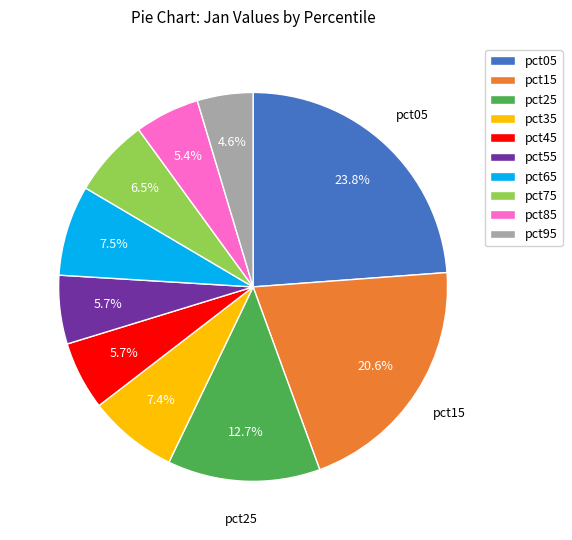

To the nearest percent, what percentage of the pie is pct95?

5%